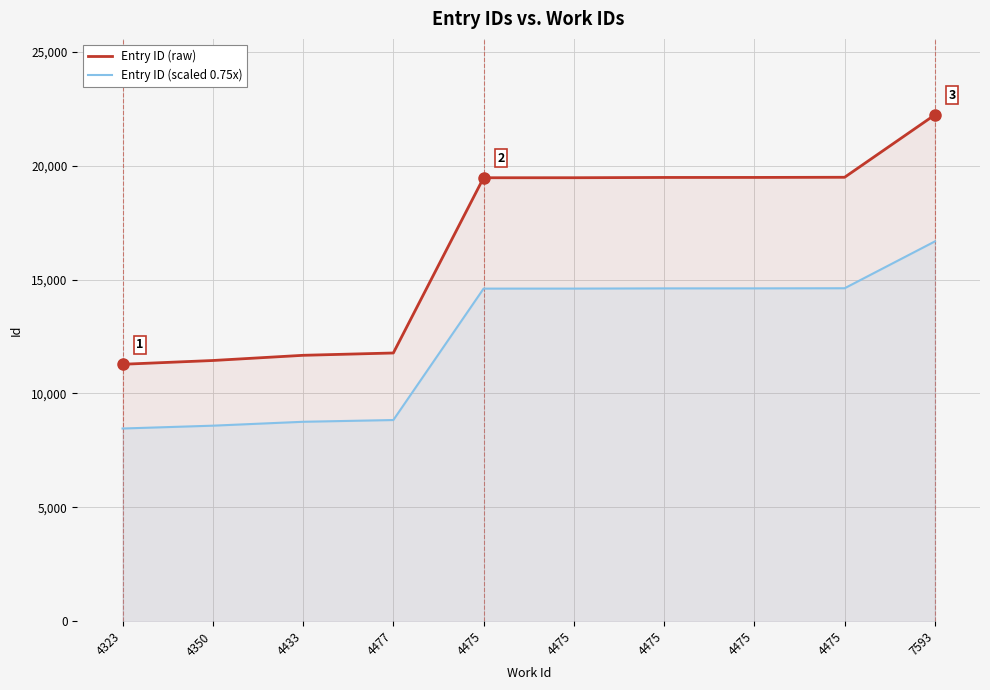

Reading right to left, list all the values displayed in this chart.

Entry ID (raw): 22232.0	19491.0	19484.0	19483.0	19471.0	19470.0	11776.0	11674.0	11446.0	11280.0
Entry ID (scaled 0.75x): 16674.0	14618.2	14613.0	14612.2	14603.2	14602.5	8832.0	8755.5	8584.5	8460.0